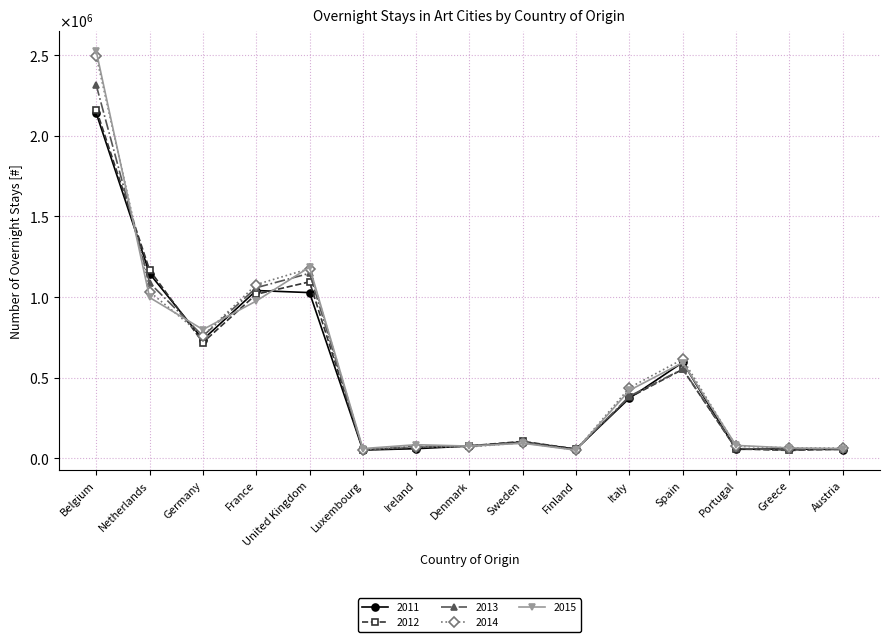

True or false: 2015 and 2012 intersect in this chart.

True